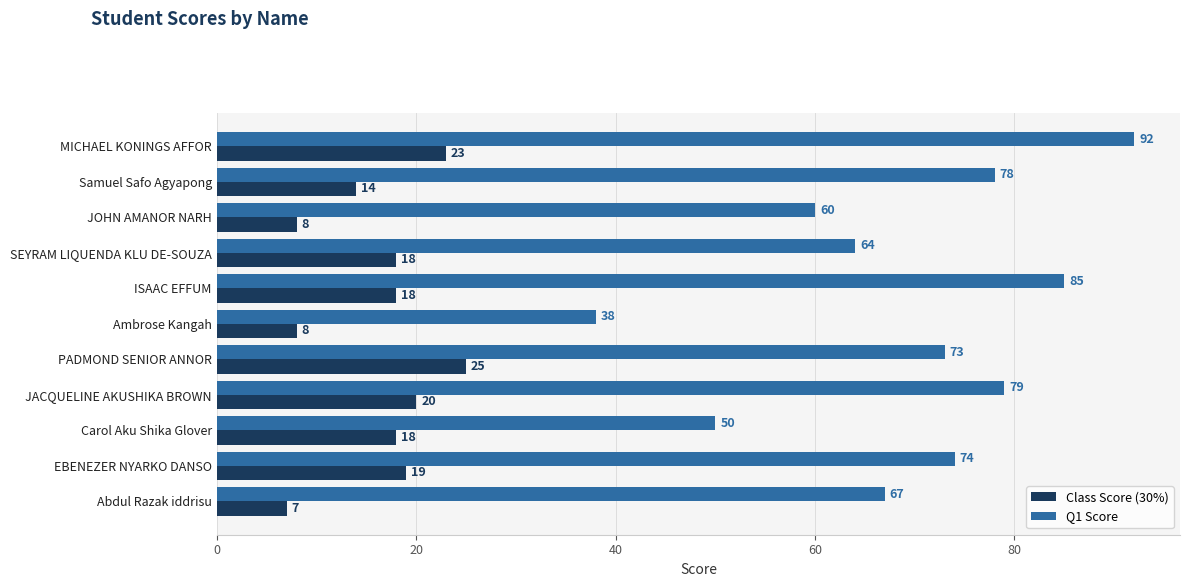

What is the minimum value for Q1 Score?

38